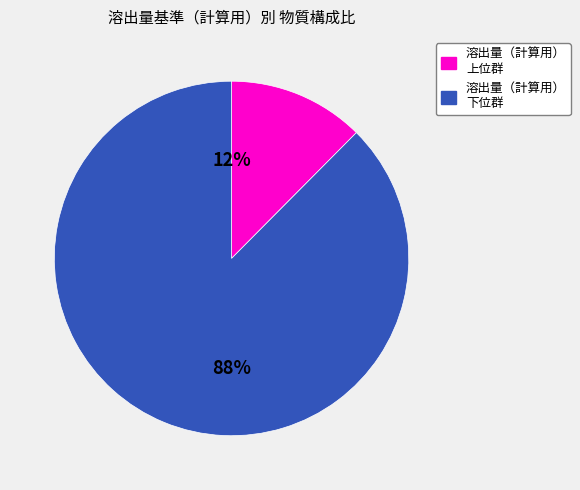

Is there a majority slice in this chart?

Yes